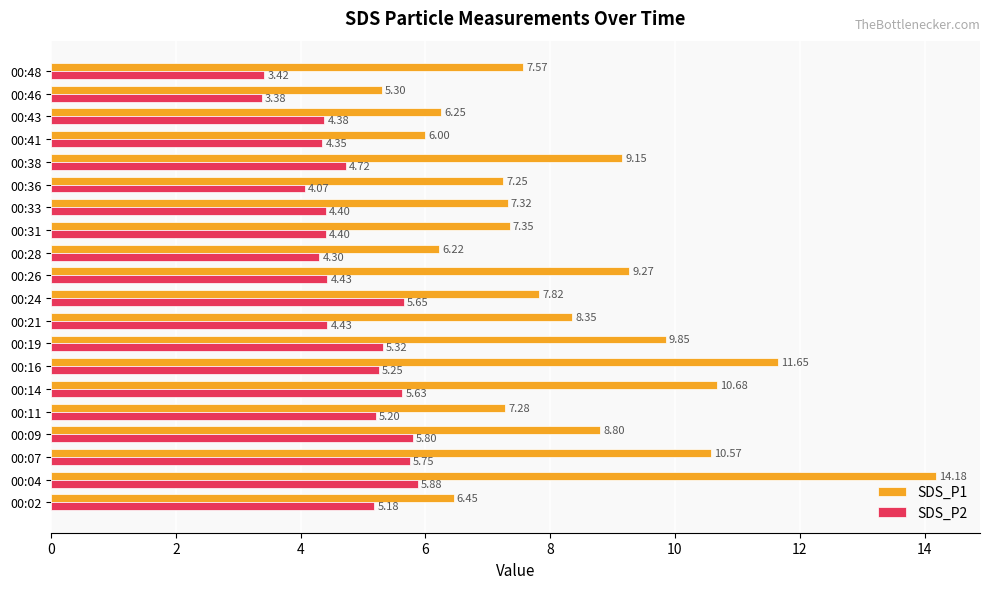

What is the difference between the maximum and minimum values in the SDS_P1 series?

8.9